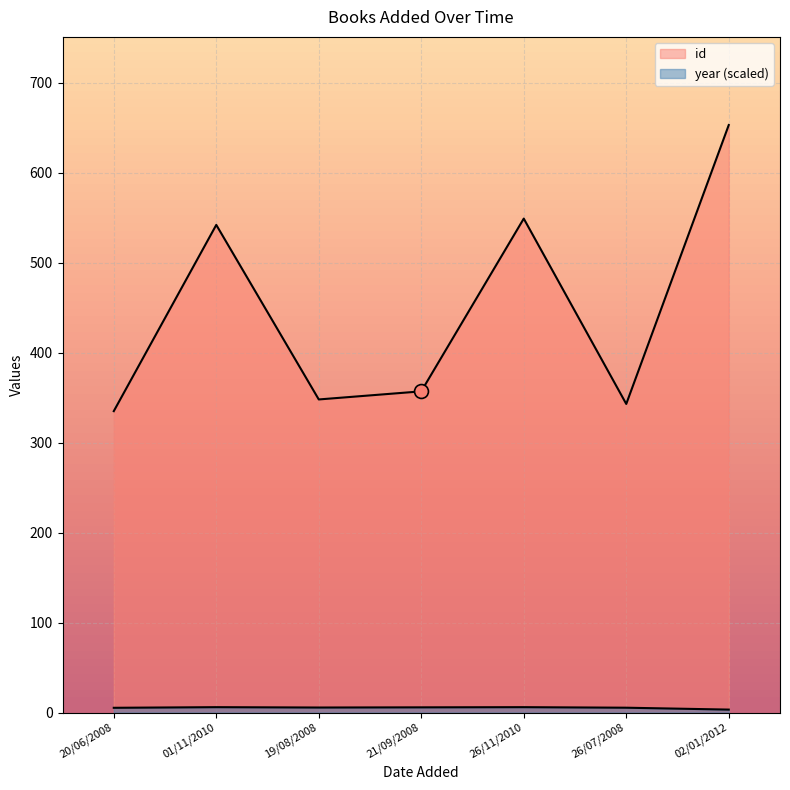

What are all the series names shown in the legend?

id, year